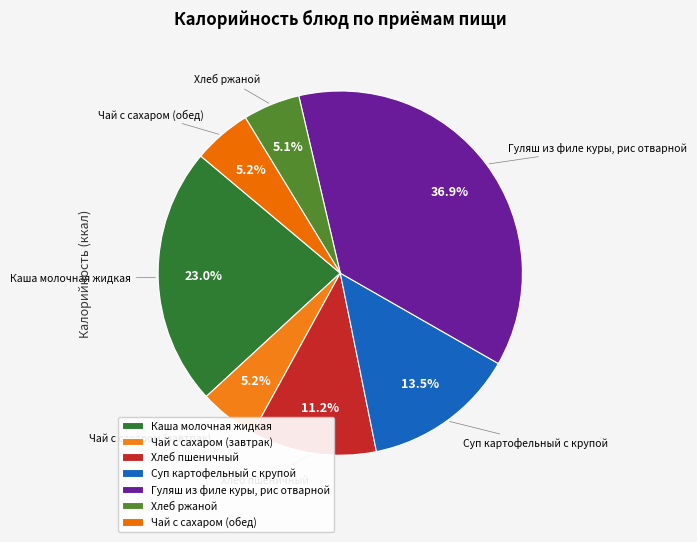

The Чай с сахаром (обед) slice represents 5% of the pie. True or false?

True